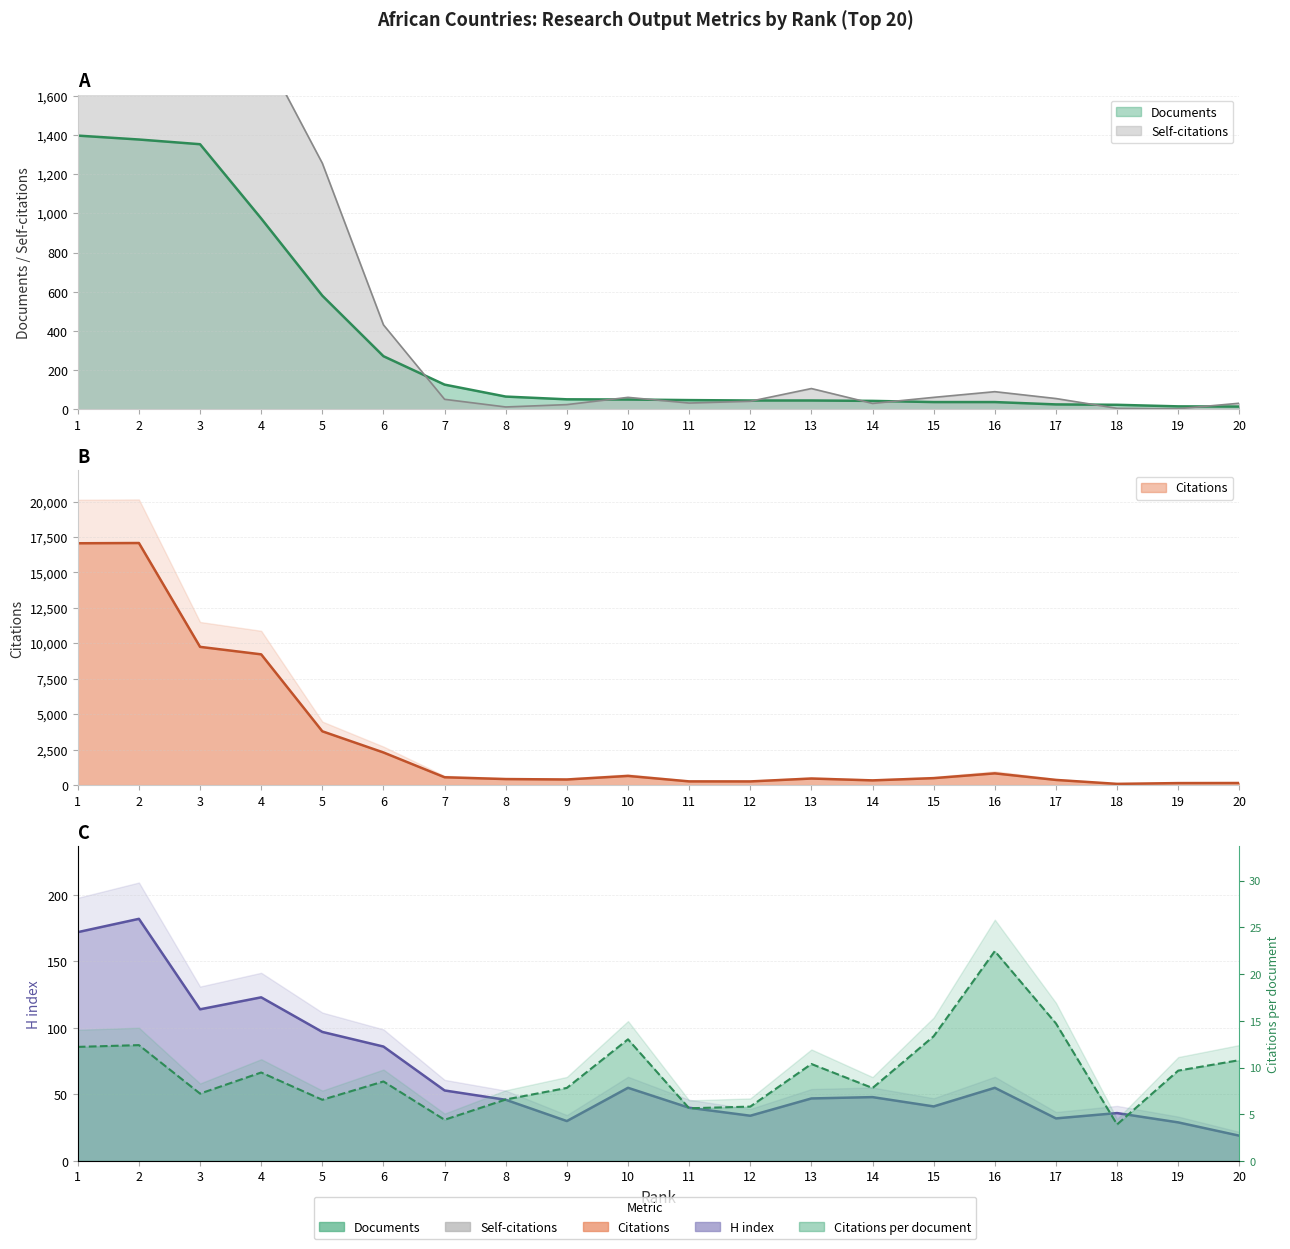

What is the value of the Documents point at the 12th from the left?

45.0